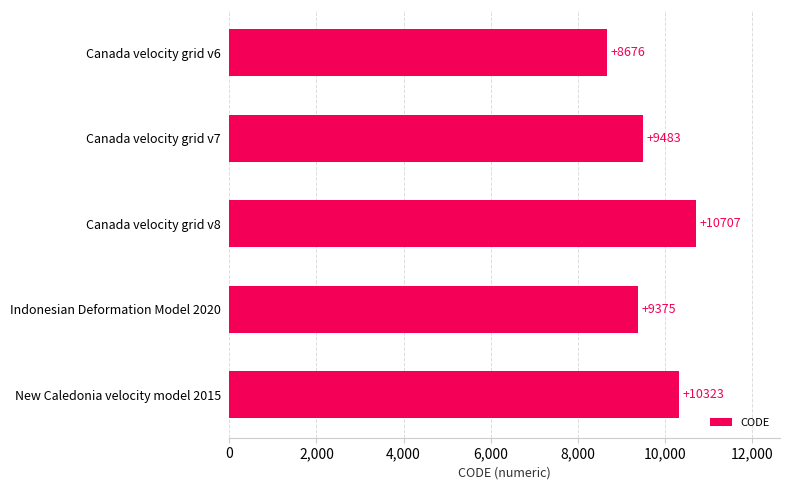

Which has a higher value, Indonesian Deformation Model 2020 or New Caledonia velocity model 2015?

New Caledonia velocity model 2015